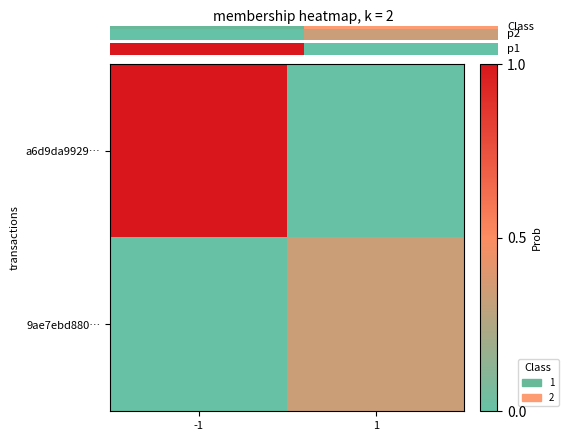

Reading left to right, transcribe all the data shown in this chart.

a6d9da9929…: -1=1.0	1=0.0
9ae7ebd880…: -1=0.0	1=0.3